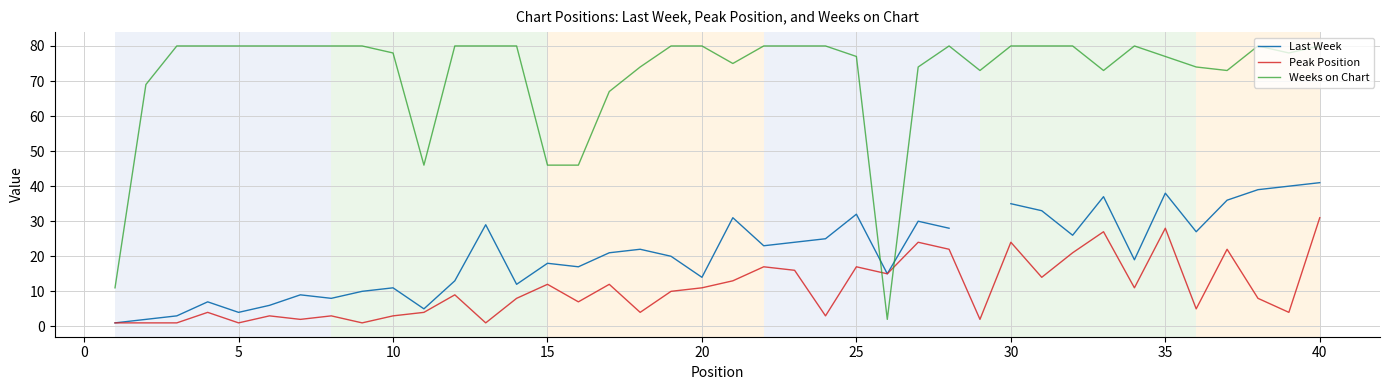

What are all the series names shown in the legend?

Last Week, Peak Position, Weeks on Chart